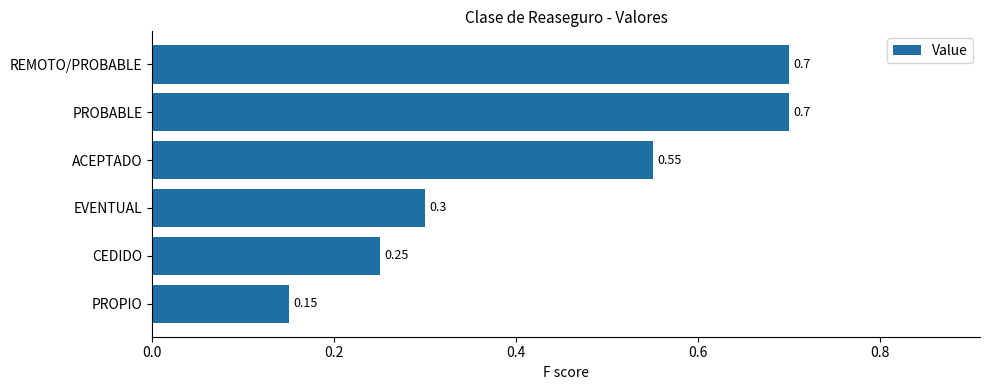

What is the label of the 4th bar from the bottom?

ACEPTADO